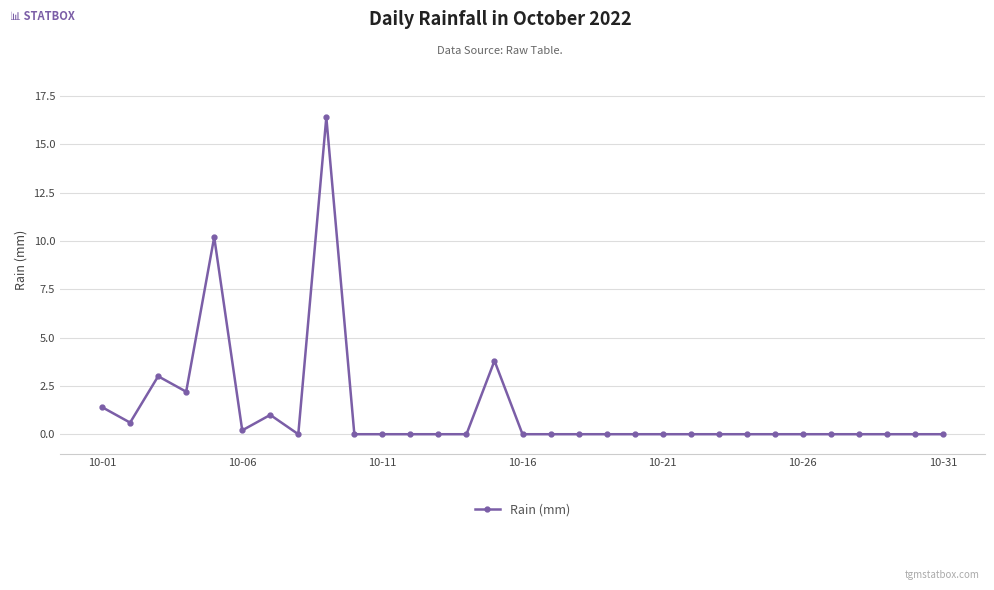

What is the difference between the second highest and minimum values?

10.2